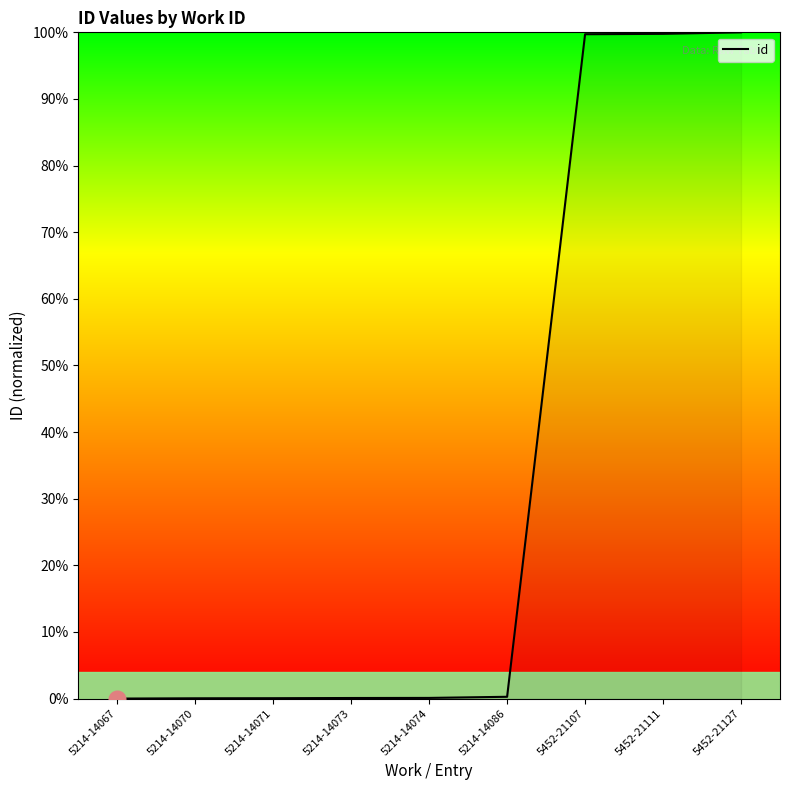

True or false: the data shows 141.5 at 5452-21107.

False